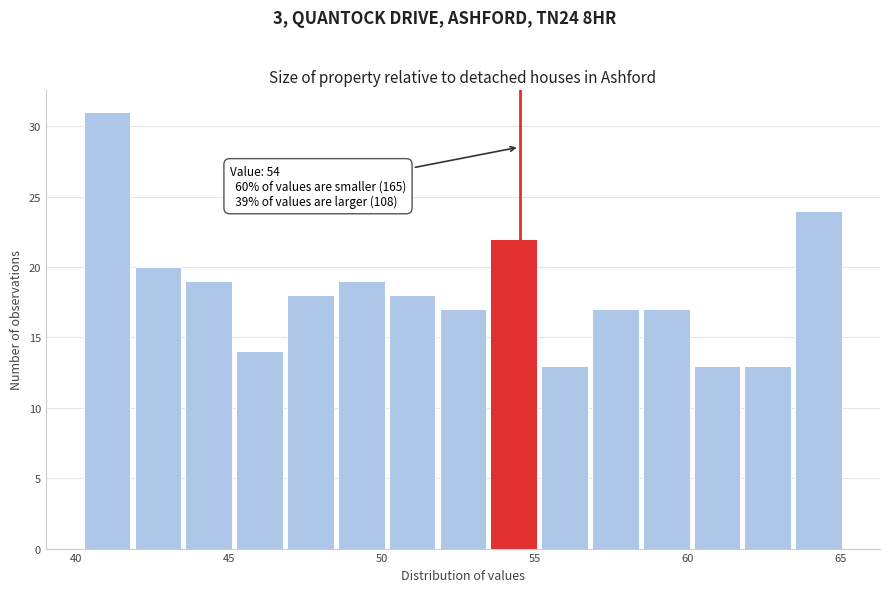

Around what value on the x-axis is the tallest bar? Give the approximate position of its centre, as read against the axis.

41.0